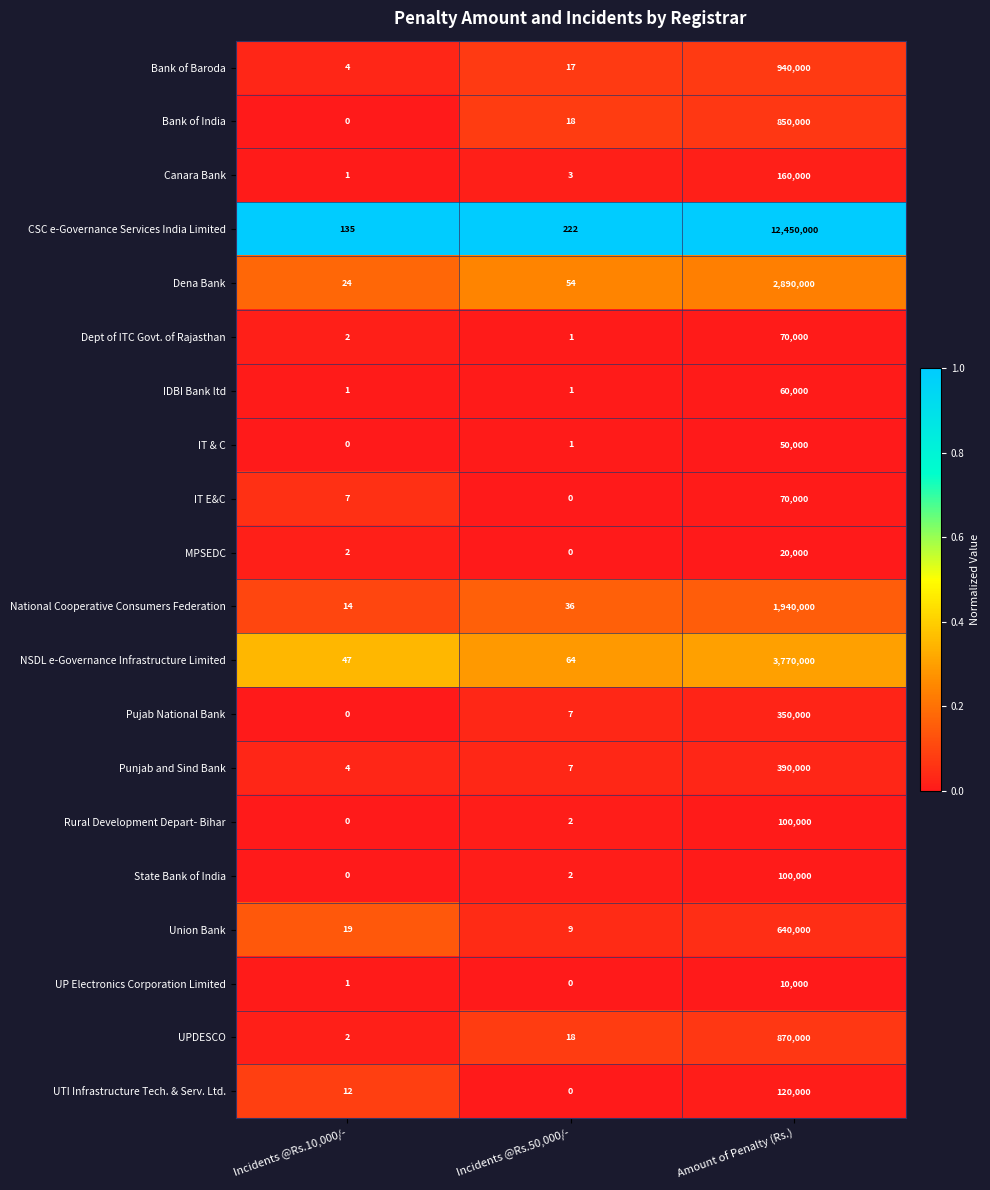

Rank the categories by UTI Infrastructure Tech. & Serv. Ltd. value from lowest to highest.

Incidents @Rs.50,000/-, Incidents @Rs.10,000/-, Amount of Penalty (Rs.)